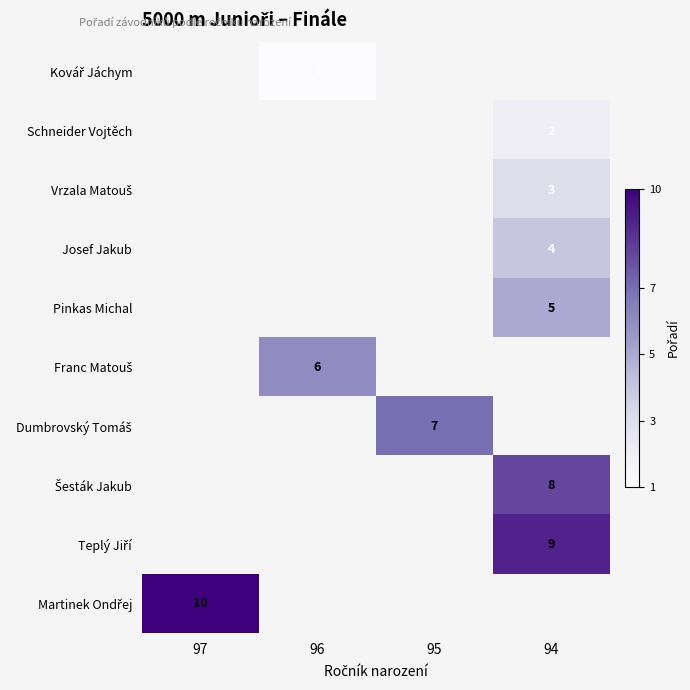

Is it true that Josef Jakub equals 7 at 94?

False